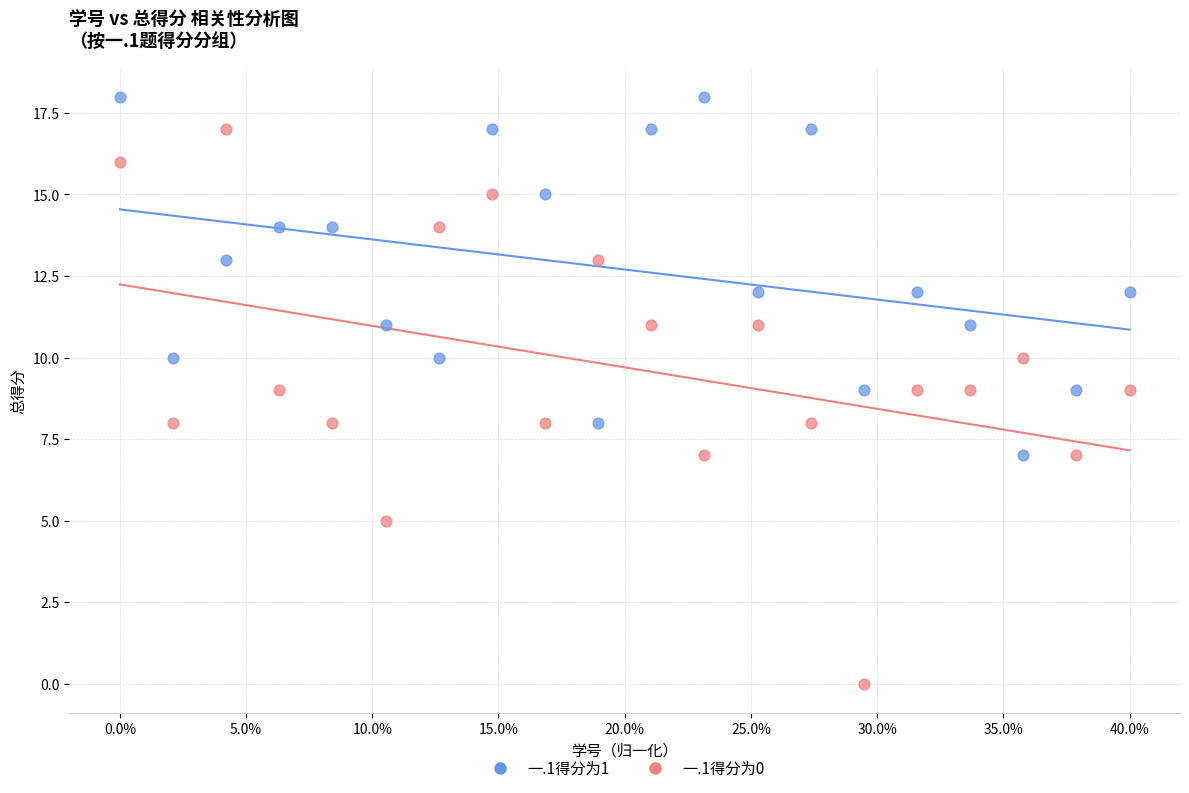

Across all data points, what is the range of Y values (max minus min)?

18